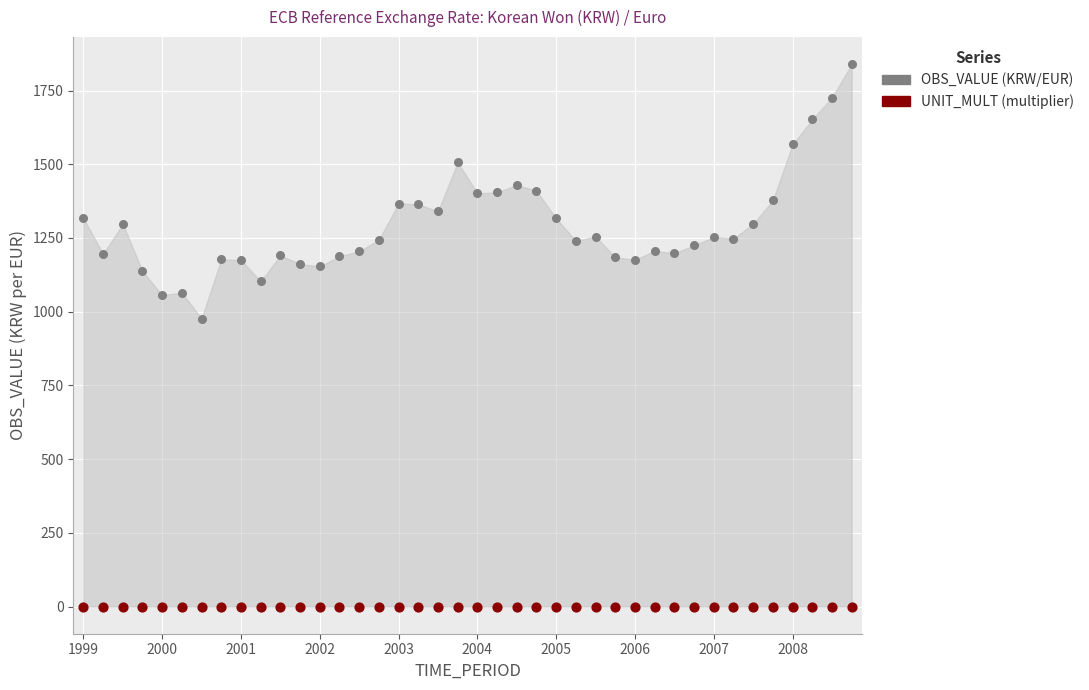

Across all series, what Y value is closest to 919?

976.9